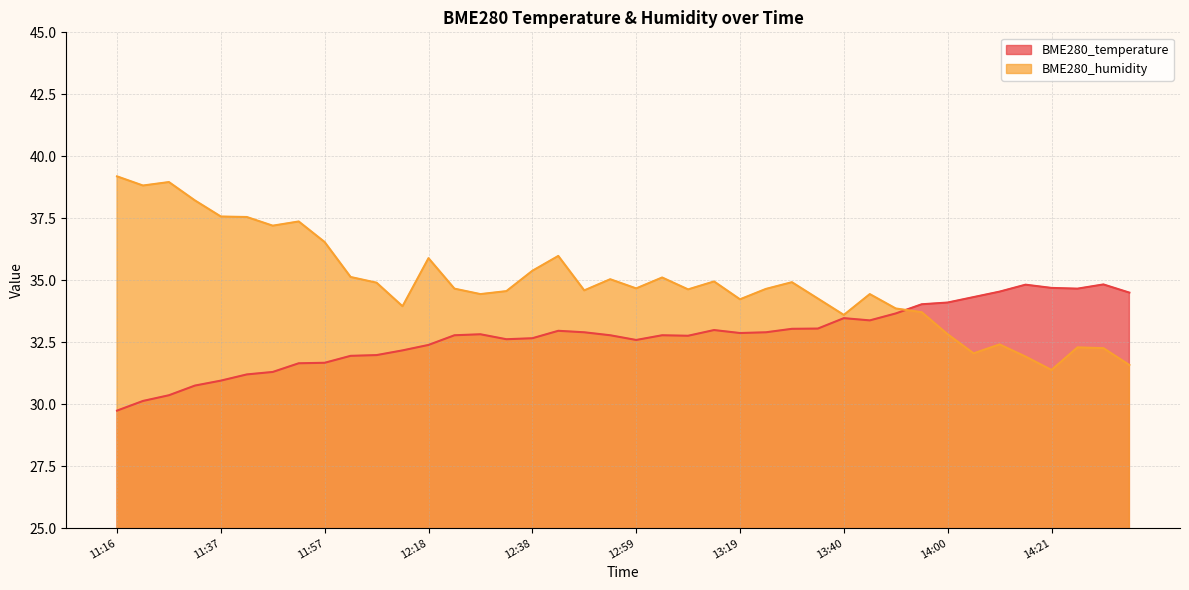

What is the total value across all series at 13:19?

67.1